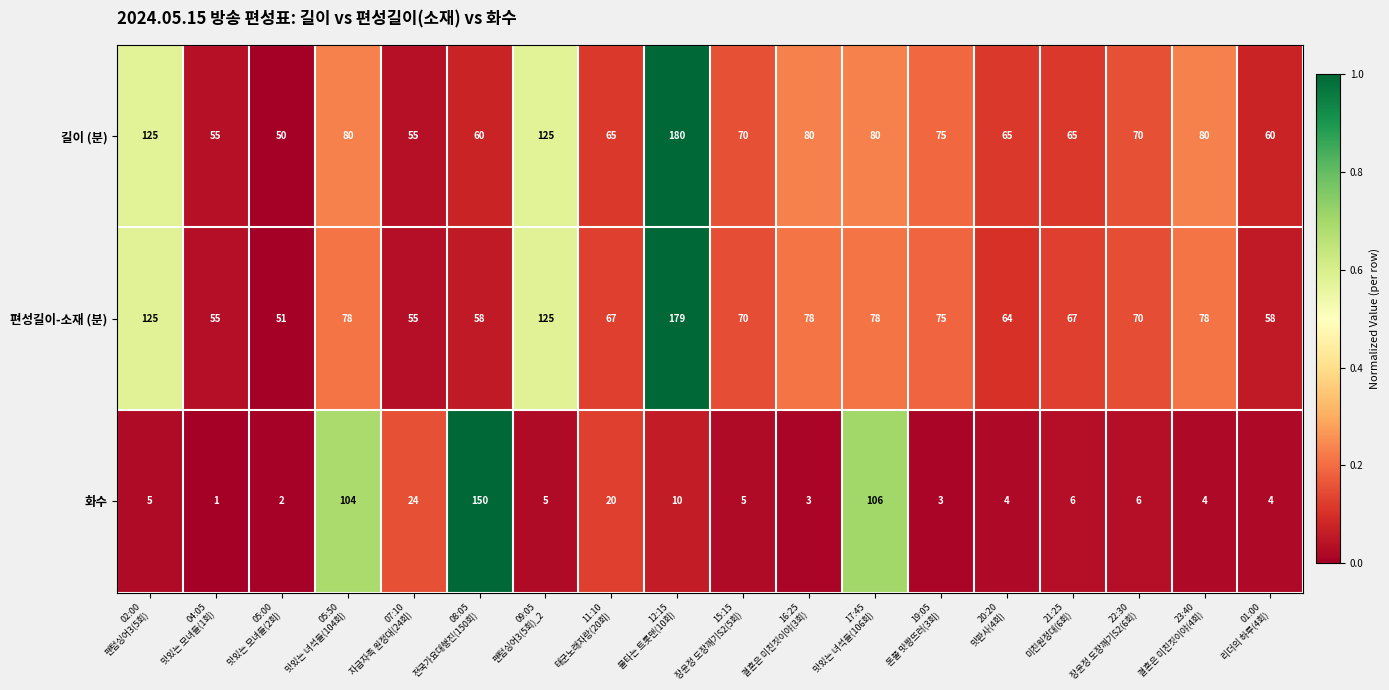

At which category does the chart reach its peak across all series?

12:15
불타는 트롯맨(10회)